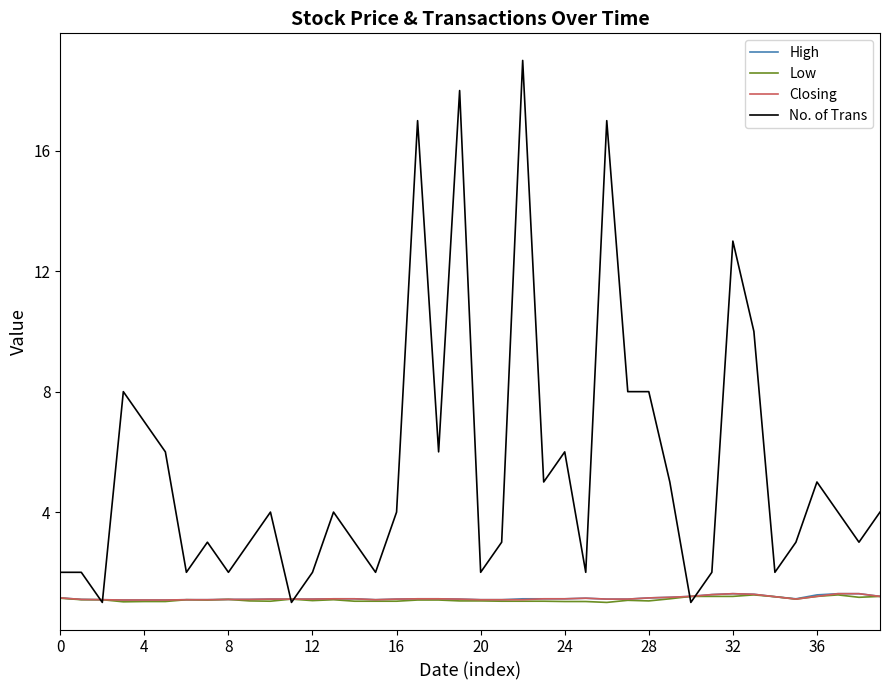

What is the minimum value shown in the chart?

1.0